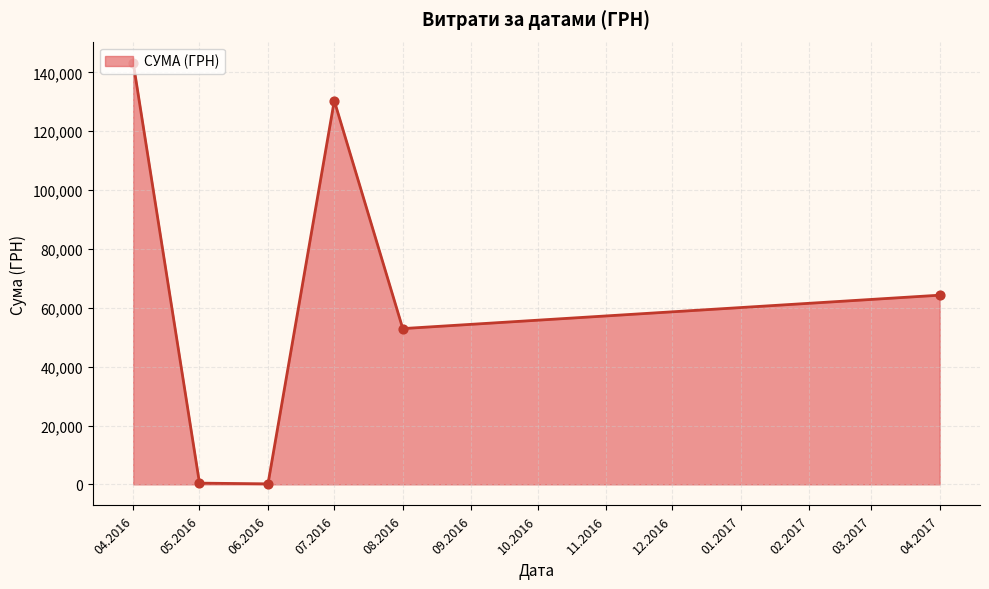

What is the change in value from 07.2016 to 04.2017?

-66086.7